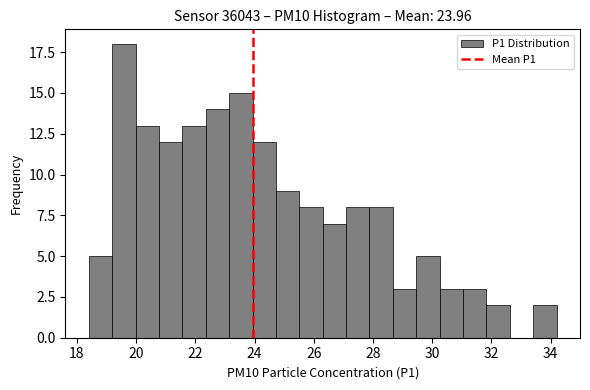

Around what value on the x-axis is the tallest bar? Give the approximate position of its centre, as read against the axis.

19.6